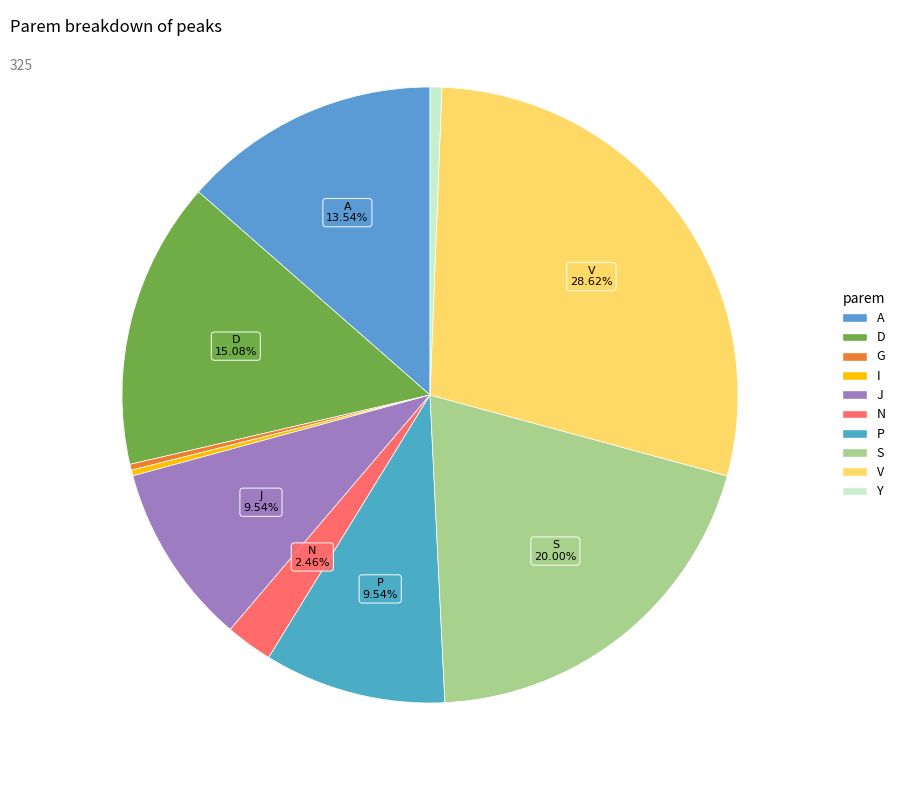

Between P and Y, which is larger?

P